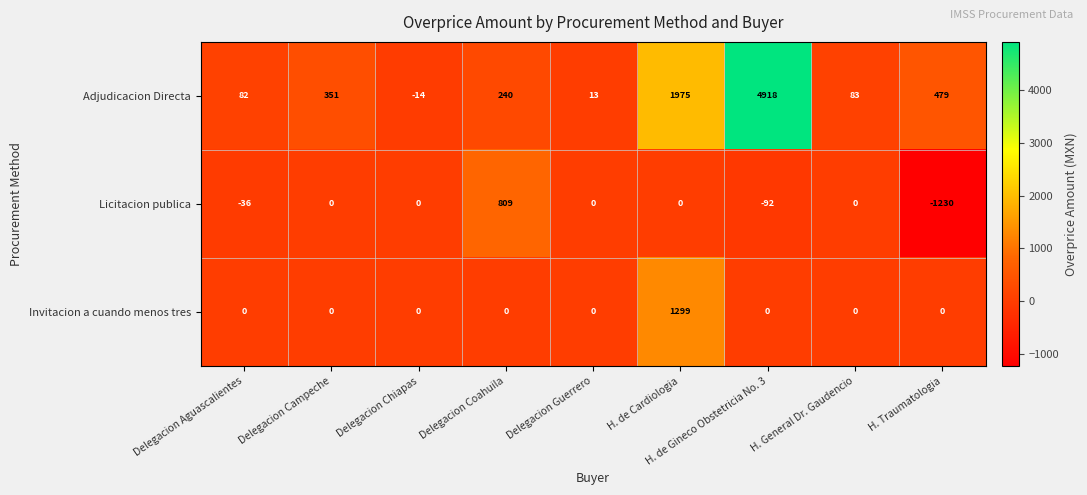

At which label does Adjudicacion Directa reach its peak?

H. de Gineco Obstetricia No. 3